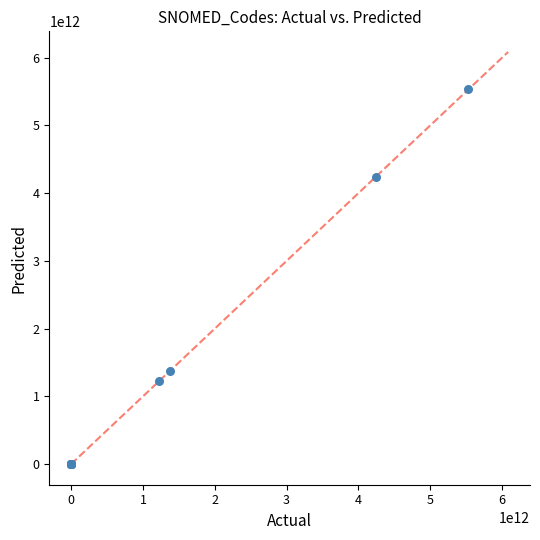

What Y value in the scatter plot is closest to 2765497833178?

1370609541251.9